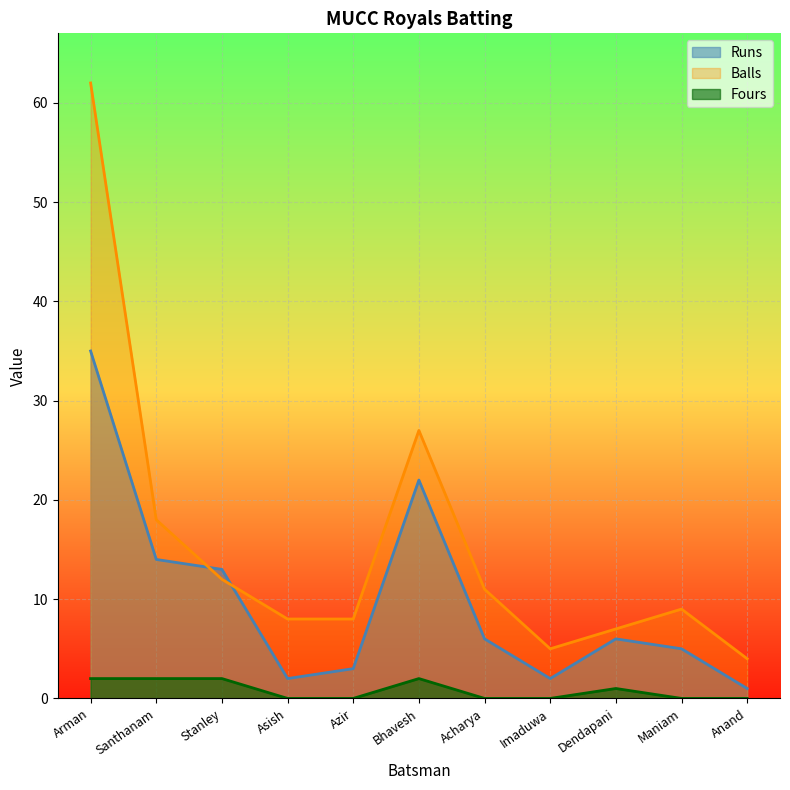

List the series in order of their overall mean, lowest first.

Fours, Runs, Balls